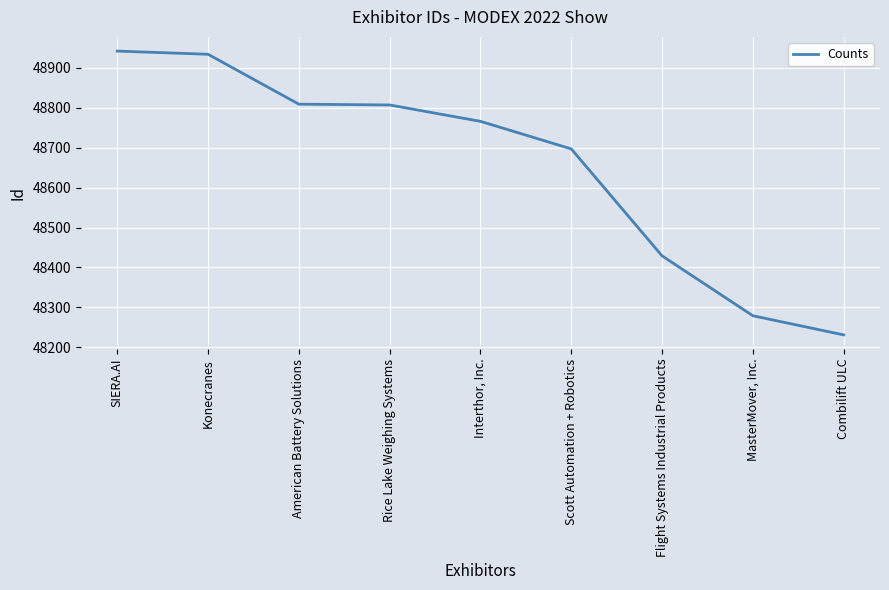

Between Konecranes and Rice Lake Weighing Systems, which is larger?

Konecranes